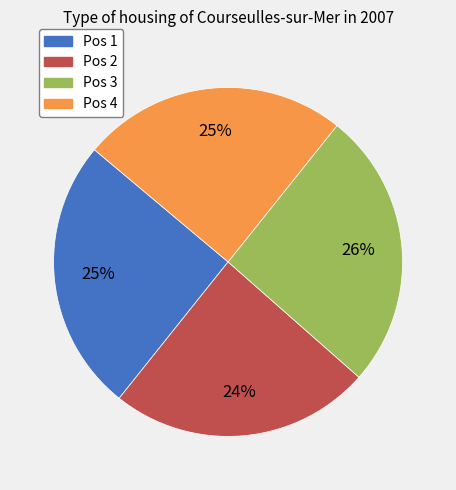

Combined, do Pos 4 and Pos 2 account for over 50%?

No